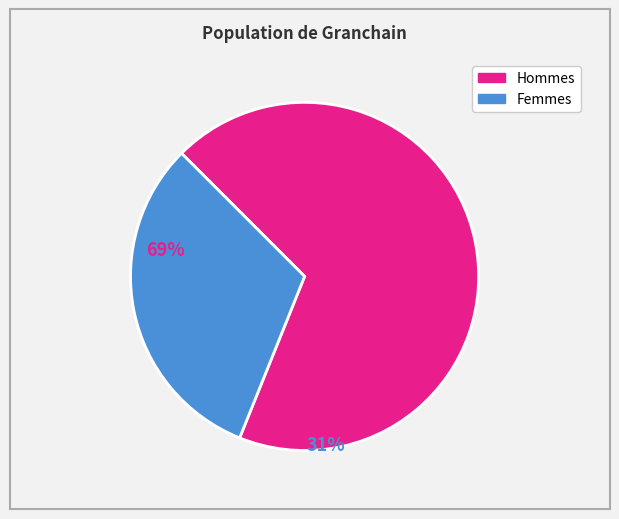

Is there a majority slice in this chart?

Yes